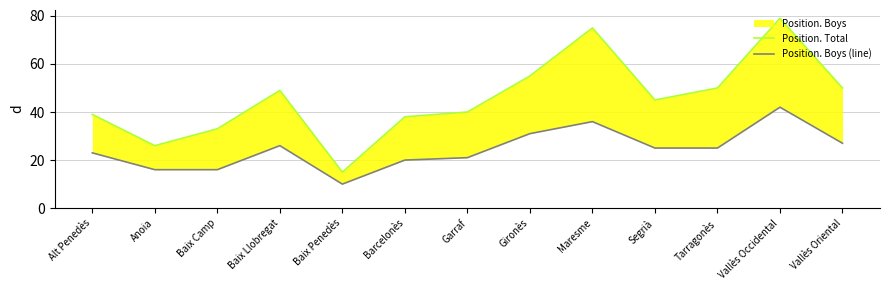

Which series changed the most between Maresme and Tarragonès?

Position. Total